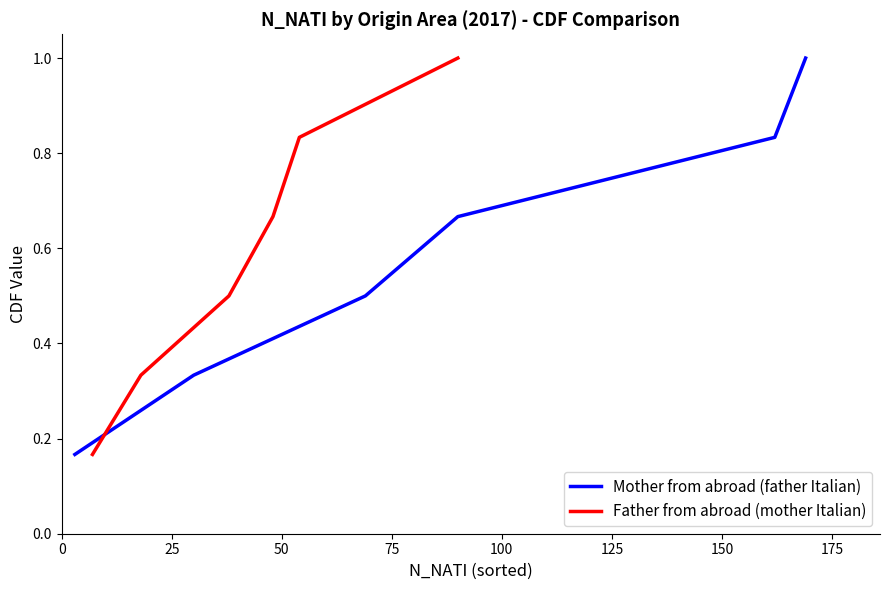

Does the chart display data point markers on the line(s)?

No